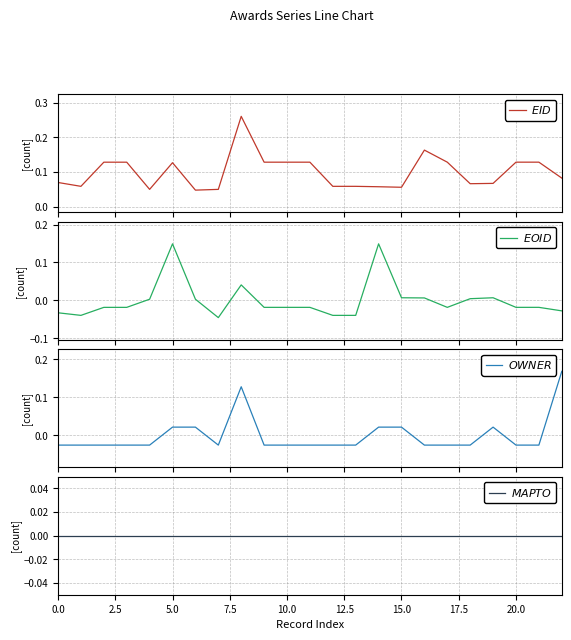

How many series are shown in this chart?

4